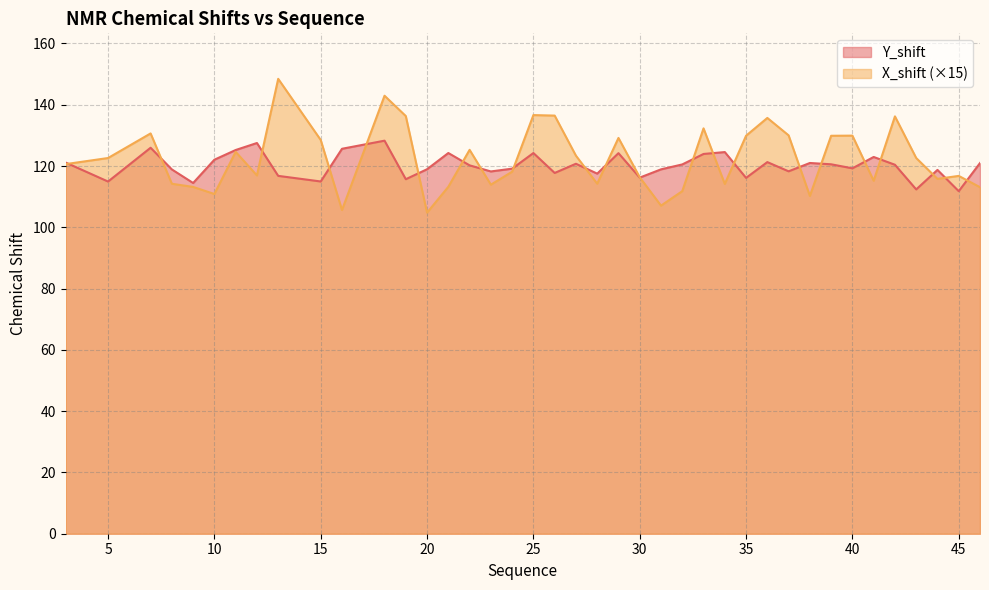

Reading left to right, list all the values displayed in this chart.

Y_shift: 3=121.1	5=114.9	7=126.0	8=118.9	9=114.5	10=122.1	11=125.2	12=127.5	13=116.8	15=115.0	16=125.6	18=128.3	19=115.7	20=119.0	21=124.2	22=120.2	23=118.2	24=119.1	25=124.2	26=117.7	27=120.7	28=117.5	29=124.2	30=116.2	31=118.9	32=120.5	33=123.9	34=124.5	35=116.1	36=121.3	37=118.3	38=121.0	39=120.6	40=119.2	41=123.0	42=120.4	43=112.4	44=118.7	45=111.8	46=121.0
X_shift: 3=120.6	5=122.6	7=130.6	8=114.2	9=113.2	10=110.9	11=124.6	12=116.9	13=148.5	15=128.5	16=105.6	18=142.9	19=136.3	20=104.8	21=113.2	22=125.3	23=113.9	24=118.1	25=136.6	26=136.5	27=123.4	28=114.2	29=129.2	30=116.3	31=107.1	32=111.8	33=132.3	34=114.2	35=129.9	36=135.7	37=130.0	38=110.2	39=129.9	40=129.9	41=115.2	42=136.2	43=122.6	44=115.8	45=116.8	46=113.1